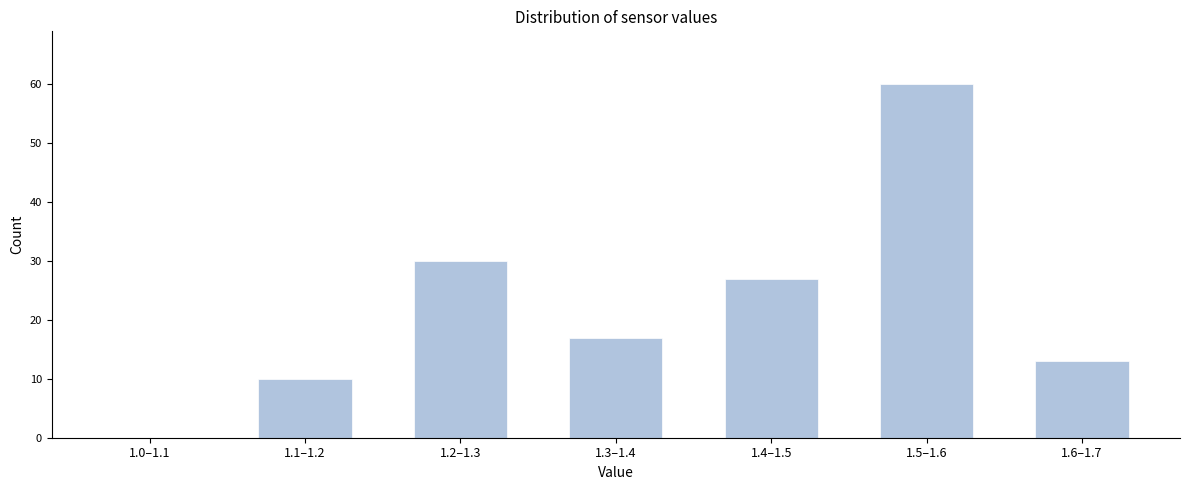

Reading right to left, list all the values displayed in this chart.

1.6–1.7=13	1.5–1.6=60	1.4–1.5=27	1.3–1.4=17	1.2–1.3=30	1.1–1.2=10	1.0–1.1=0